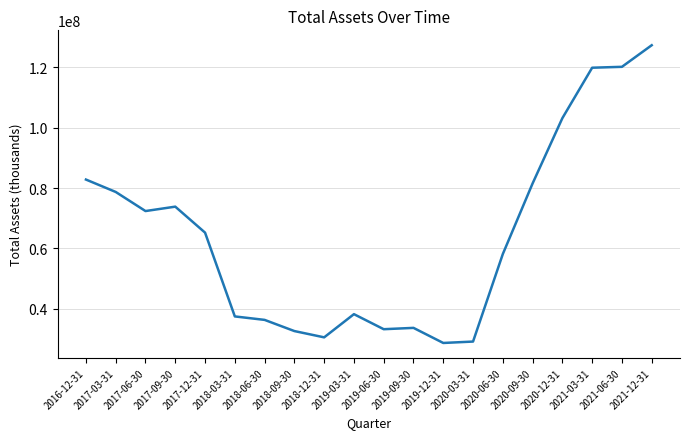

Is it true that the value at 2017-12-31 is 27271035?

False